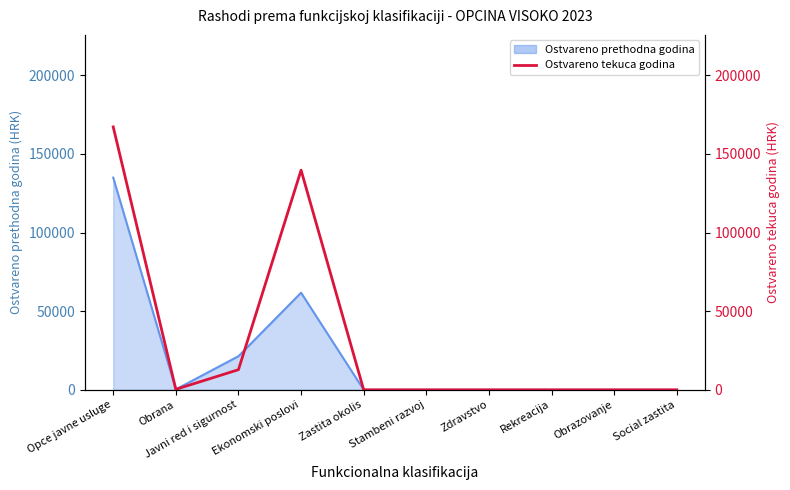

True or false: the data shows -113007.0 at Zastita okolis.

False